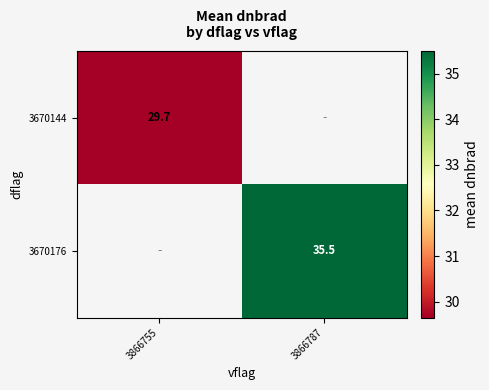

Which label corresponds to the smallest value in the chart?

3866755